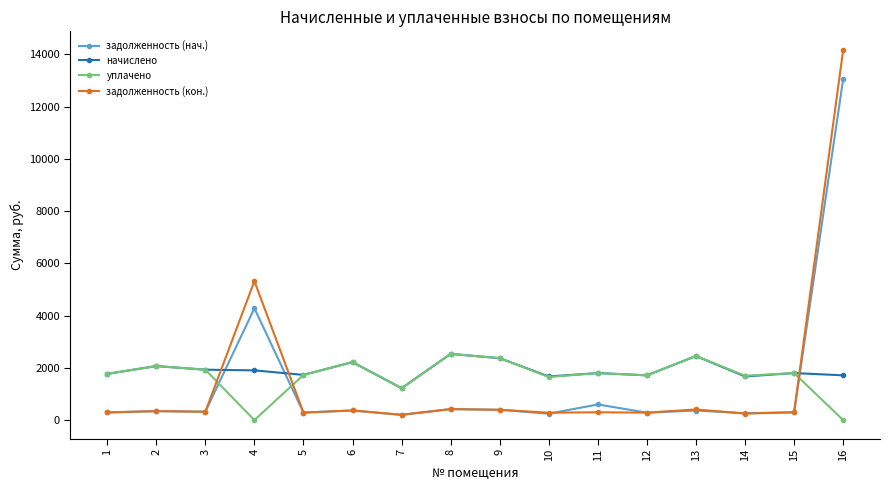

How many times do задолженность (кон.) and уплачено cross each other?

3